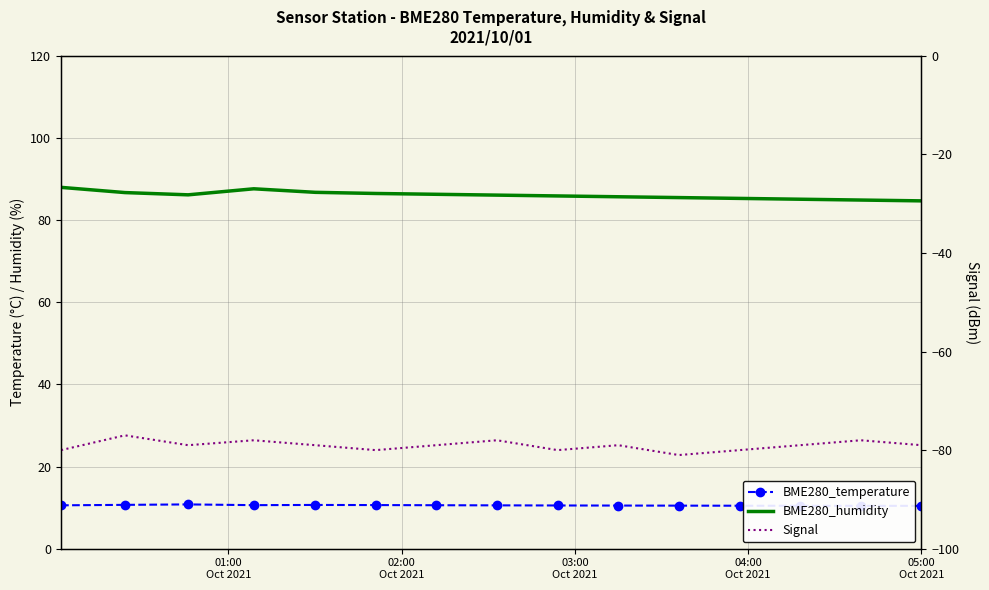

Which category has the lowest value in the BME280_humidity series?

05:00 Oct 2021